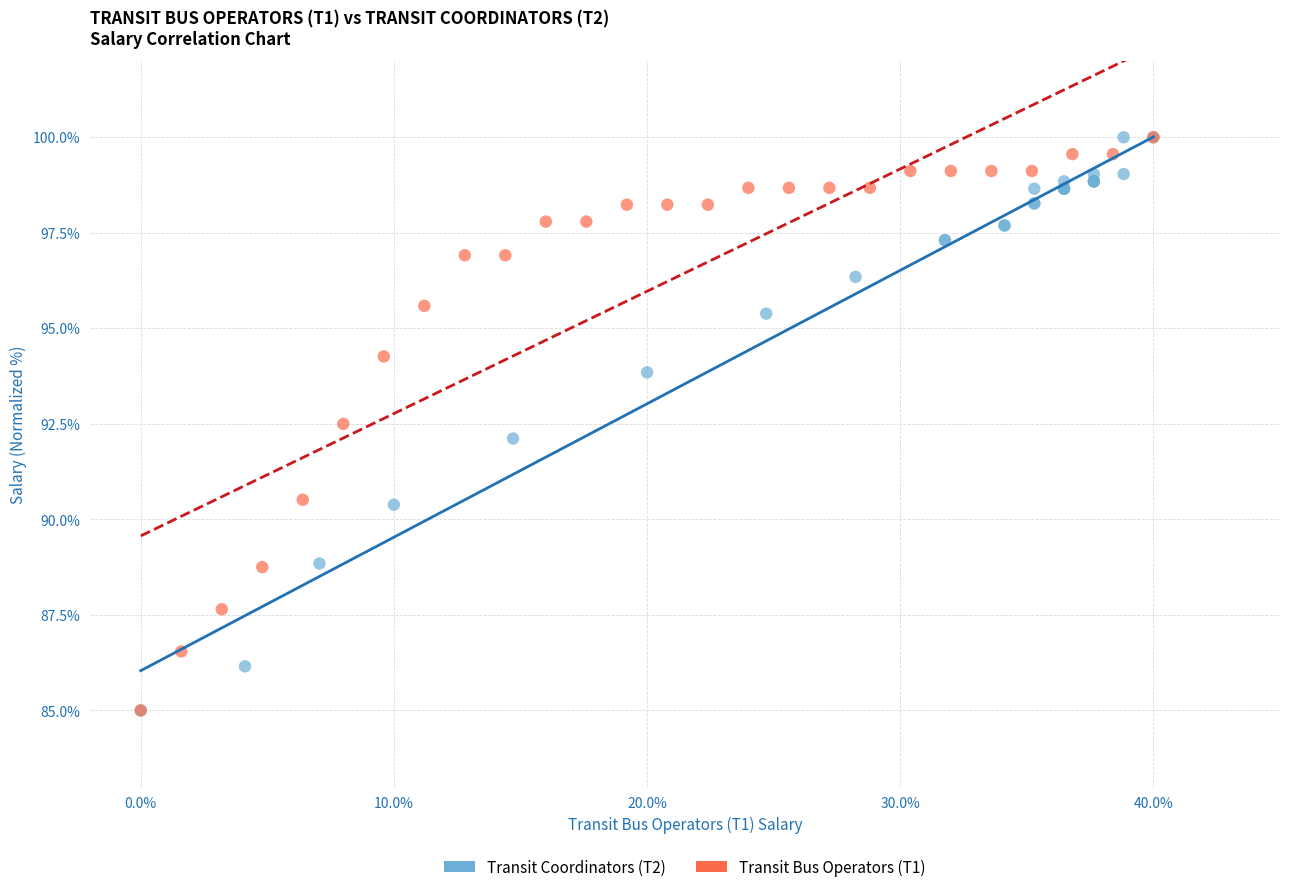

What are all the series names shown in the legend?

Transit Coordinators (T2), Transit Bus Operators (T1)